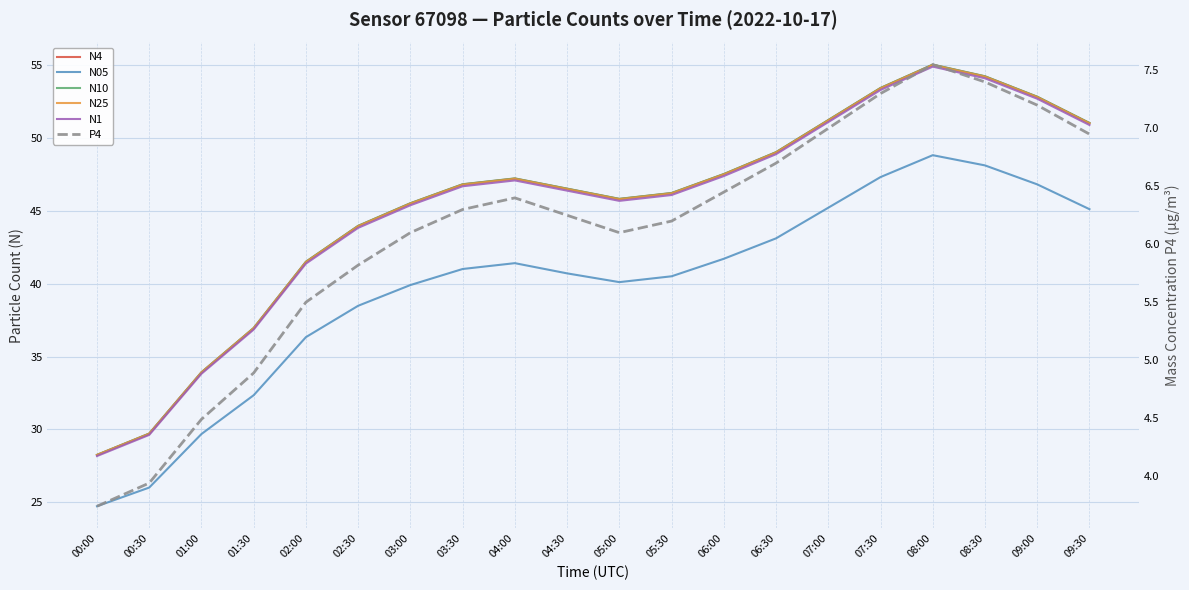

Which series changed the most between 03:30 and 08:00?

N4